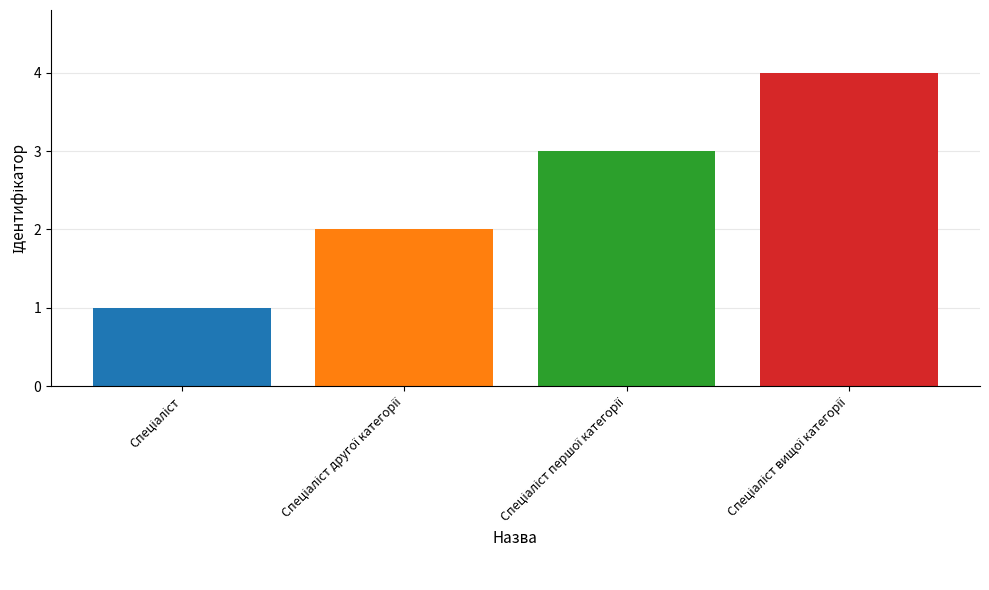

What is the maximum value shown in the chart?

4